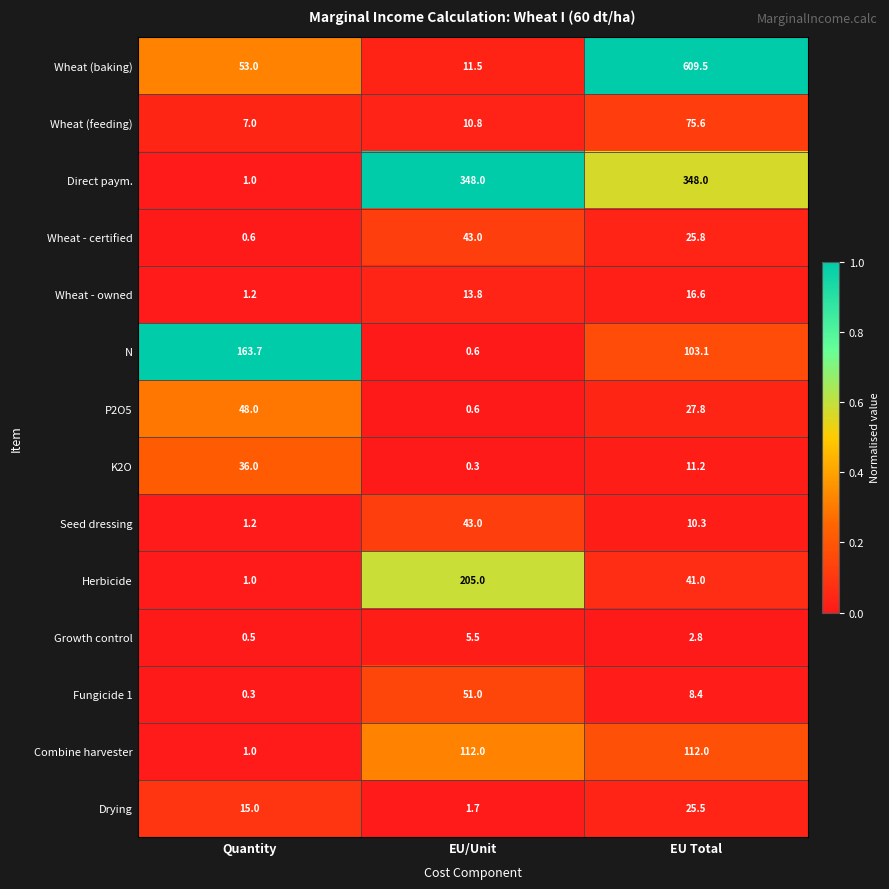

Between EU/Unit and EU Total, which series saw the biggest shift?

Wheat (baking)